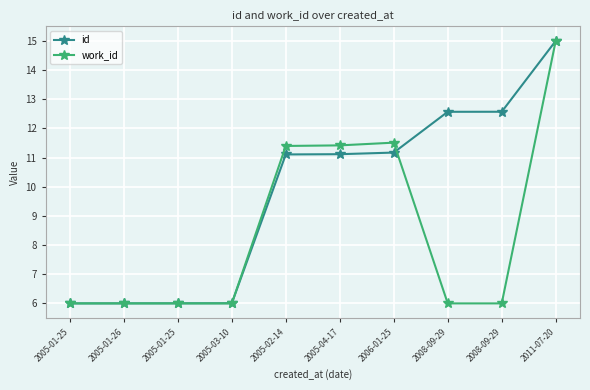

At which label is work_id closest to 10?

2005-02-14